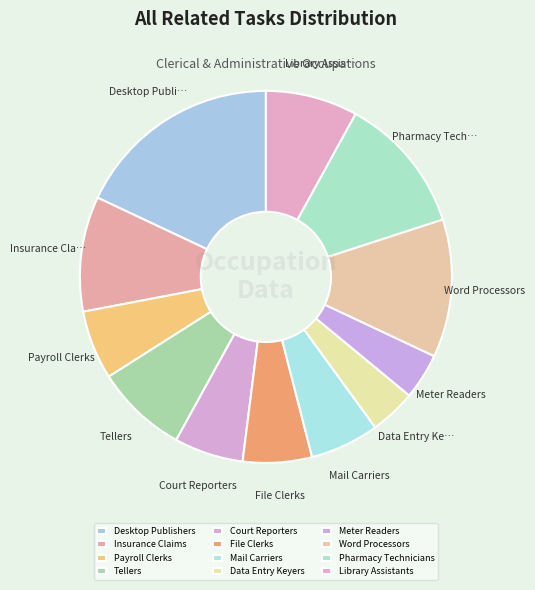

Is Library Assistants the majority of the pie?

No